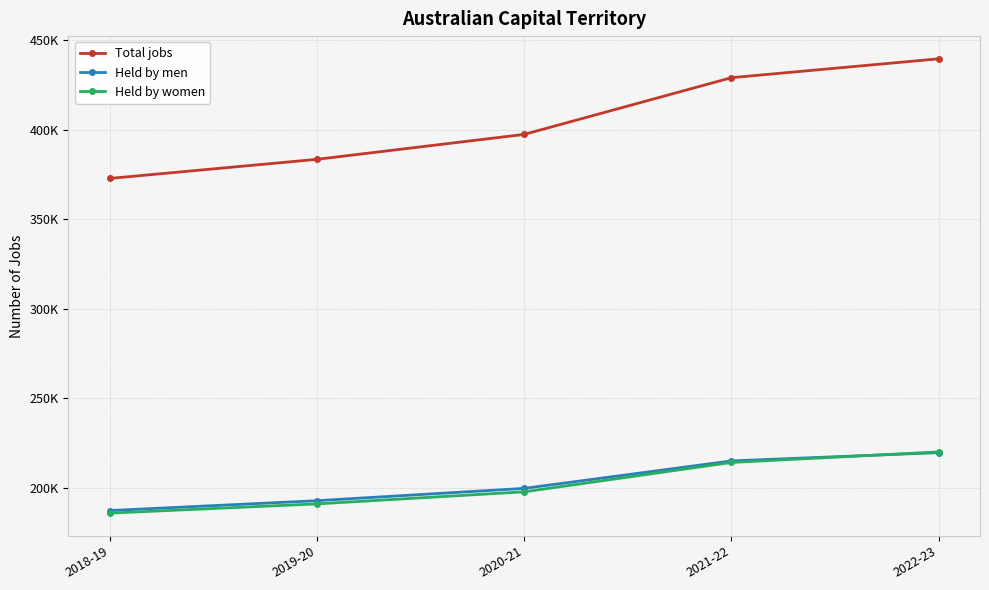

Is it true that Held by women equals 197624 at 2020-21?

True